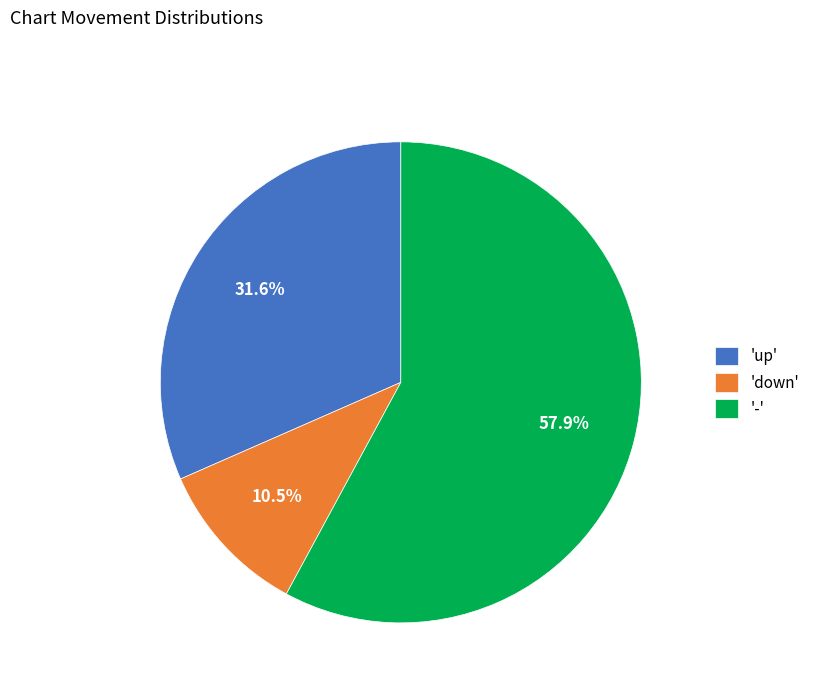

What is the largest slice in the pie chart?

-